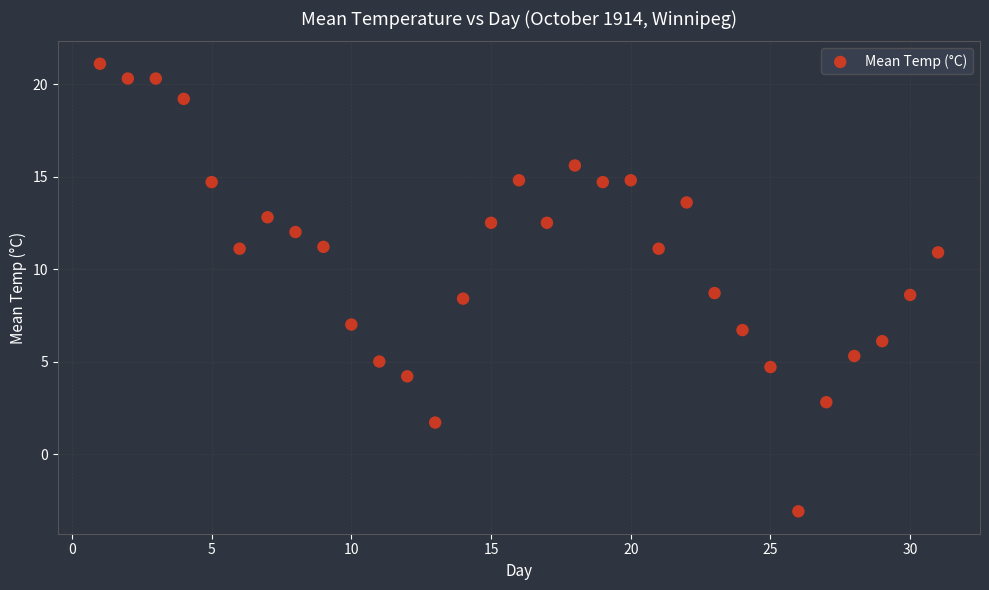

What is the range of X values (max minus min)?

30.0